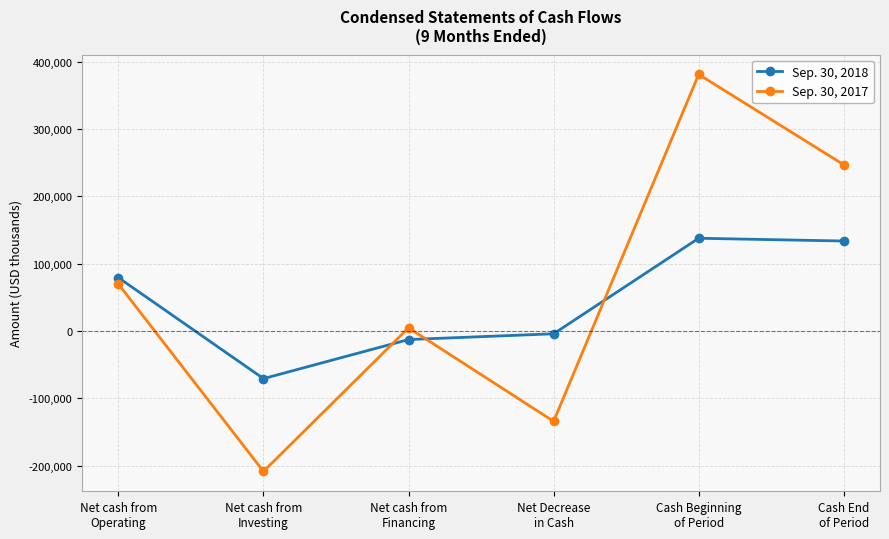

How many values in the Sep. 30, 2018 series are below 79209?

3